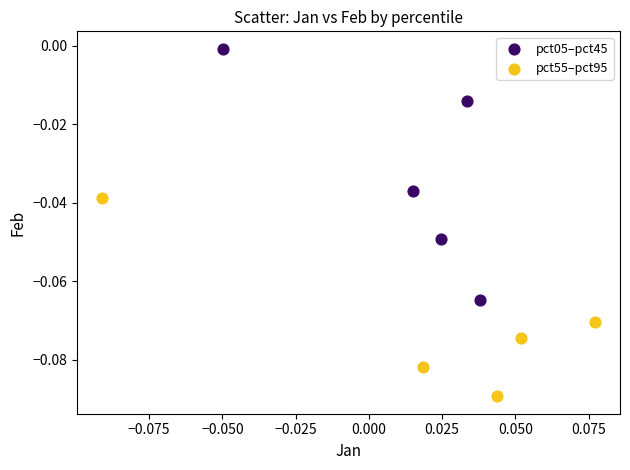

Which series contains the highest Y value?

pct05–pct45